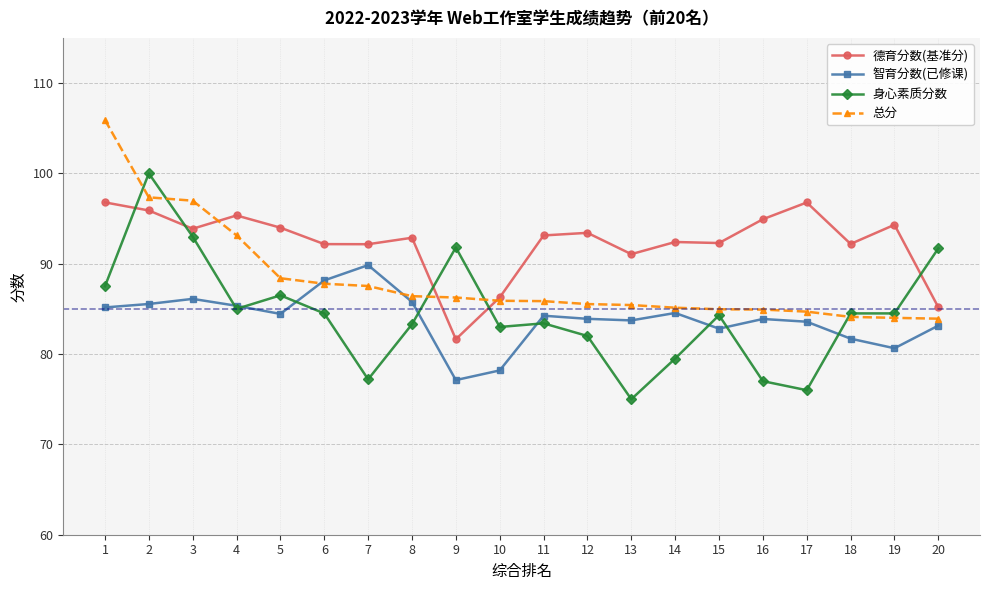

The 身心素质分数 series shows 83.4 at 11. True or false?

True